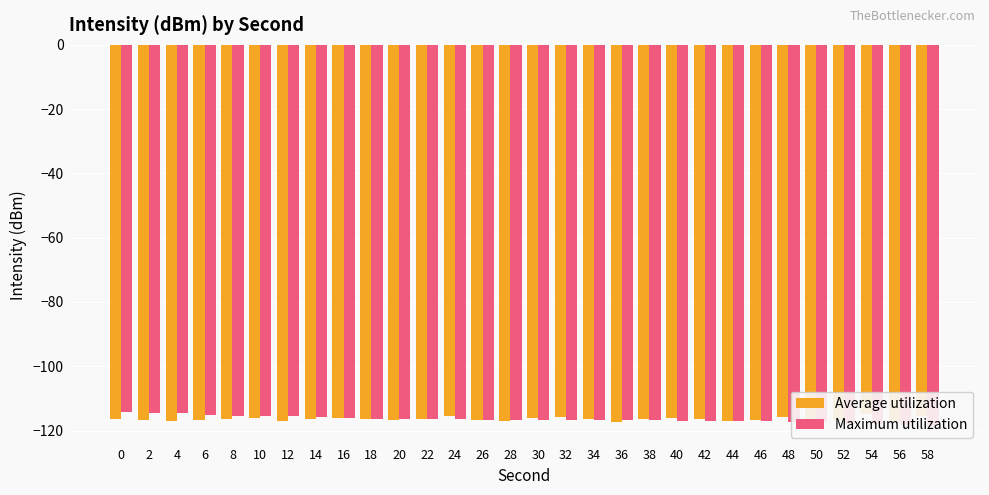

The Maximum utilization series shows -163.0 at 12. True or false?

False